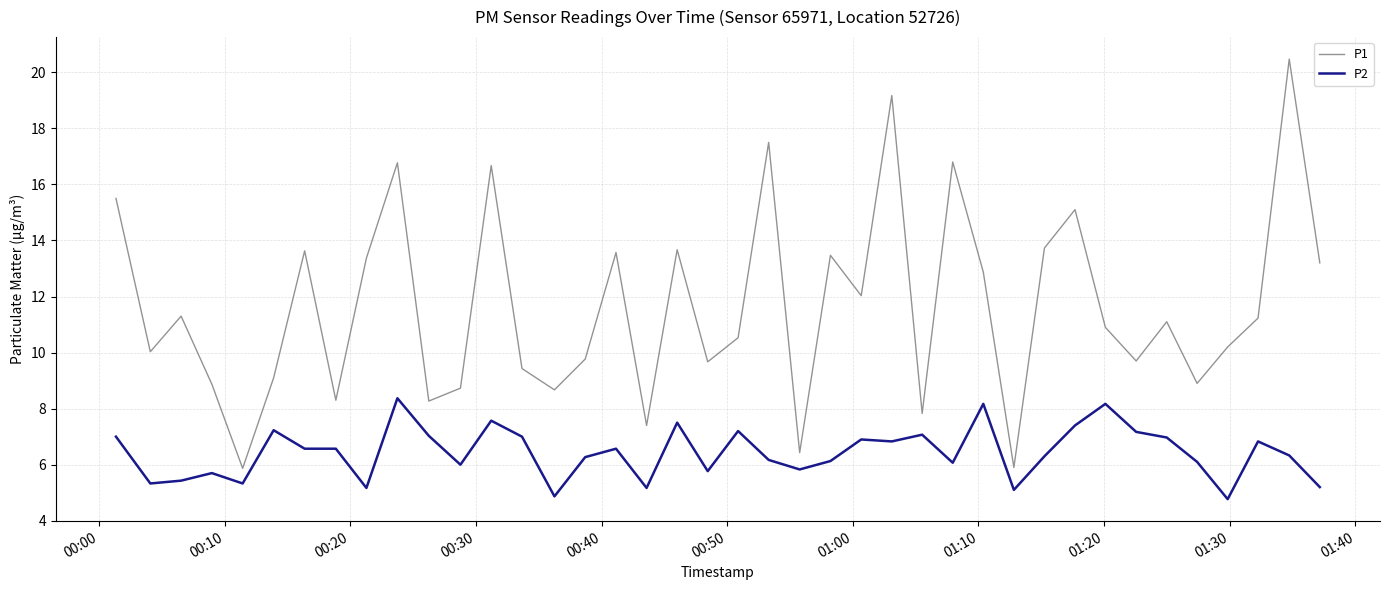

Which series has the largest total across all categories?

P1